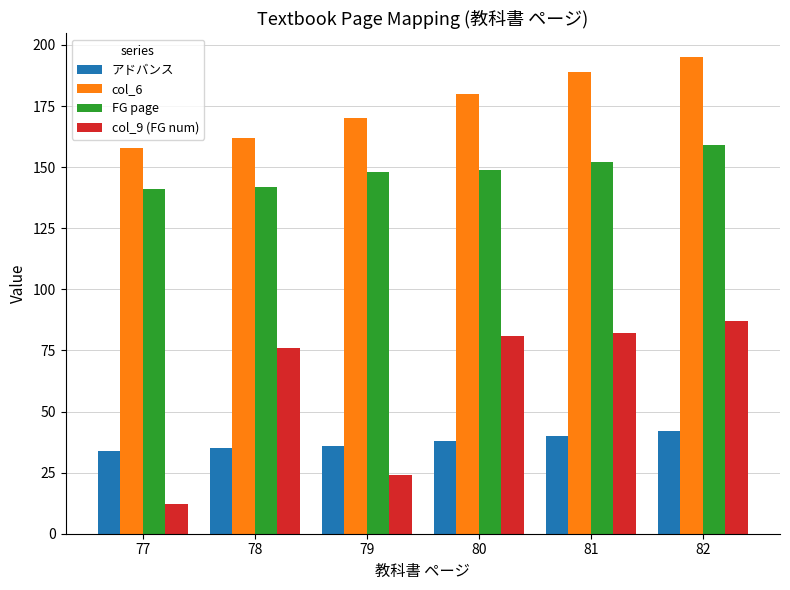

How many distinct data groups are displayed?

4